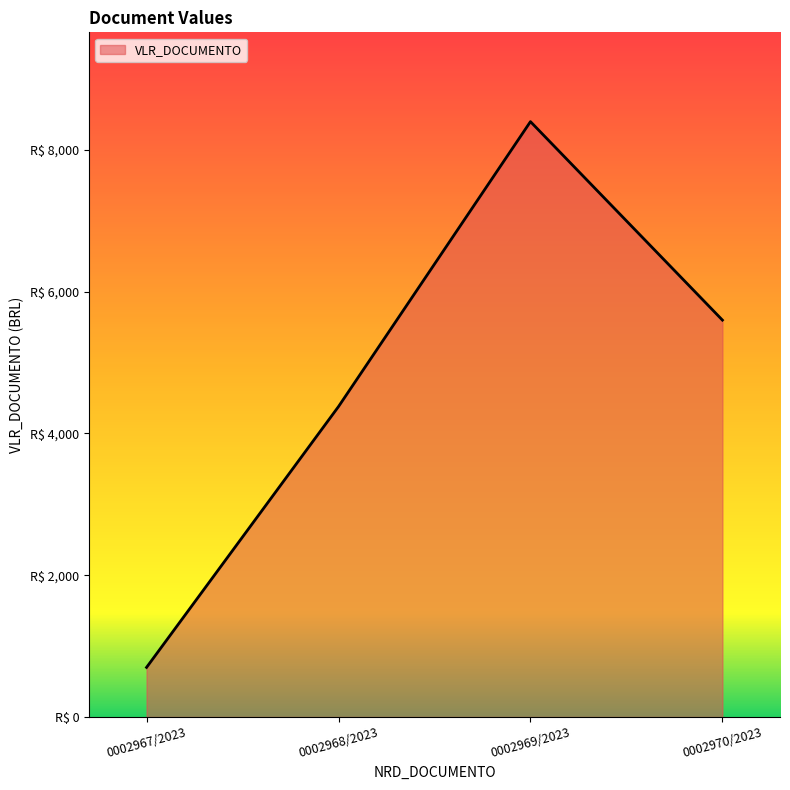

List the labels in order of value, smallest first.

0002967/2023, 0002968/2023, 0002970/2023, 0002969/2023